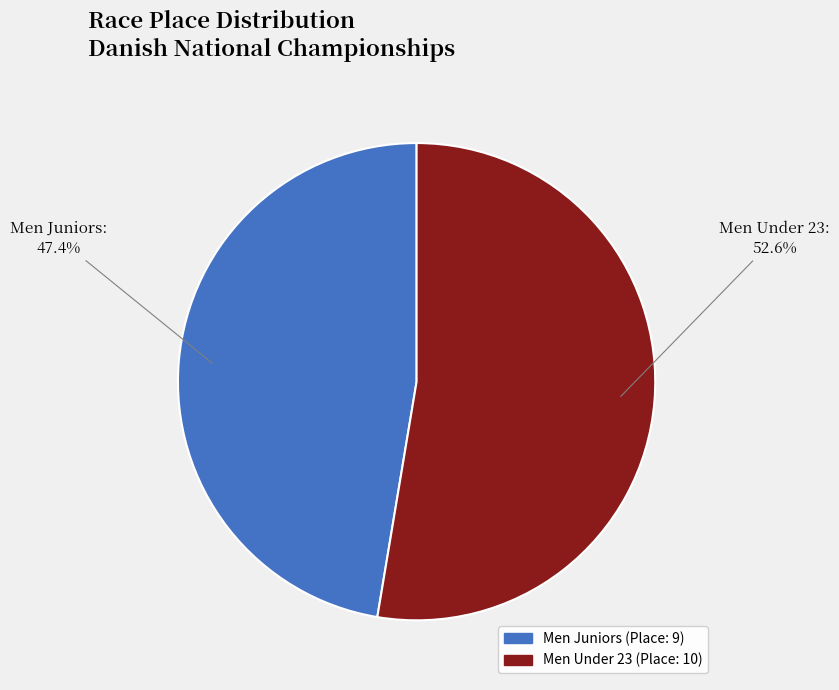

What percentage is the Men Under 23 slice, to the nearest percent?

53%